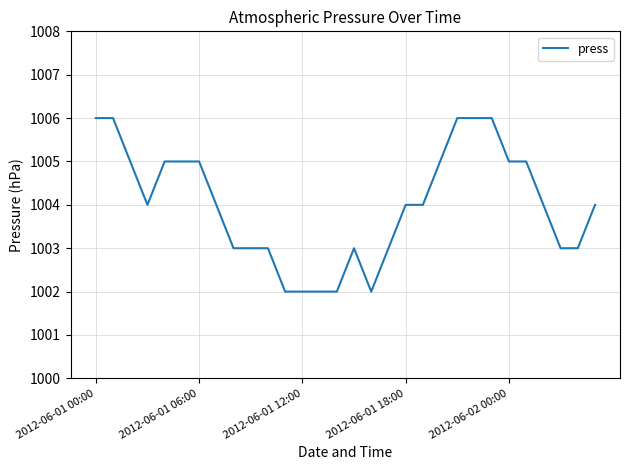

What is the difference between the maximum and minimum values?

4